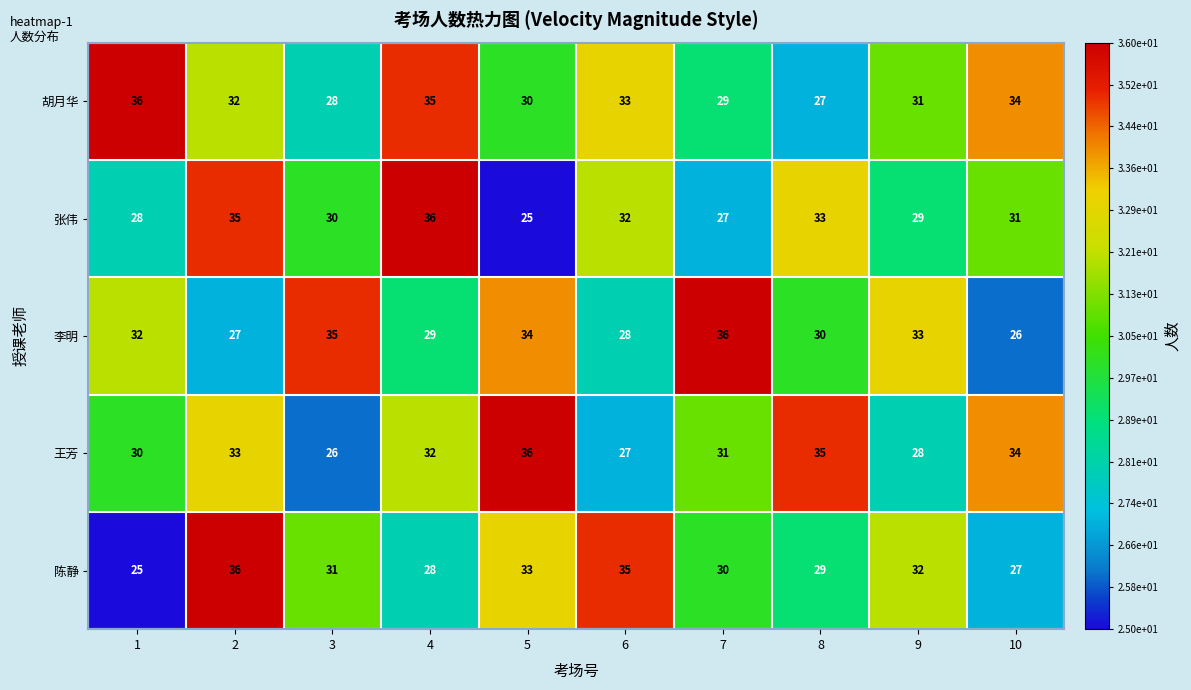

The value of 陈静 at 4 is 28. True or false?

True